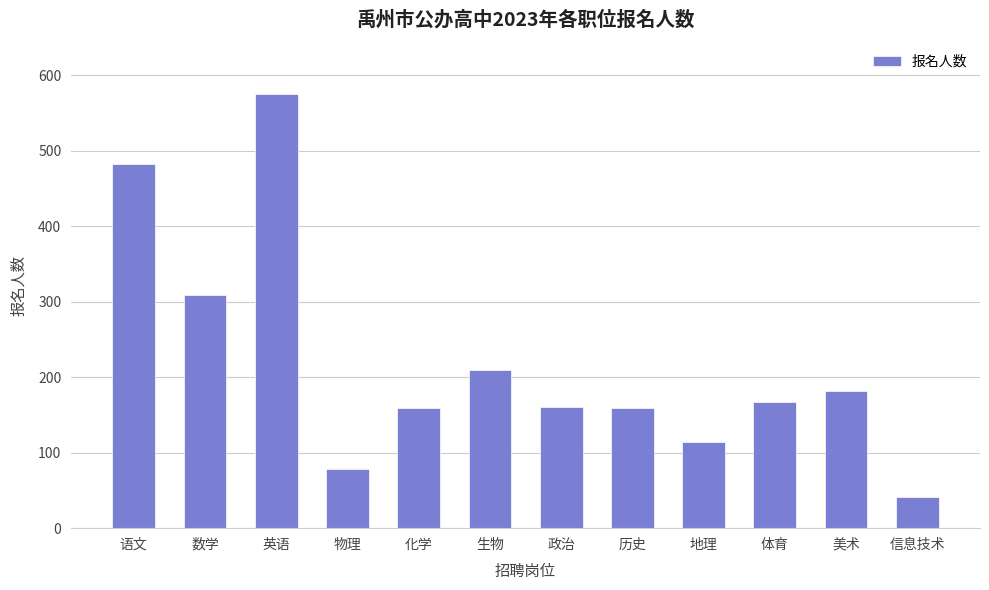

Is it true that the value at 美术 is 270?

False